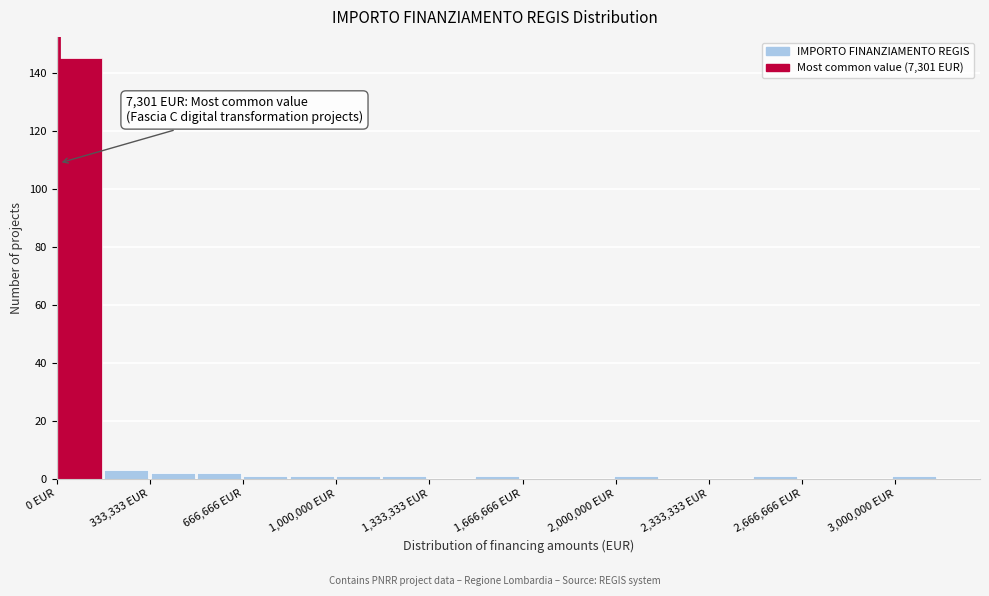

Around what value on the x-axis is the tallest bar? Give the approximate position of its centre, as read against the axis.

100000